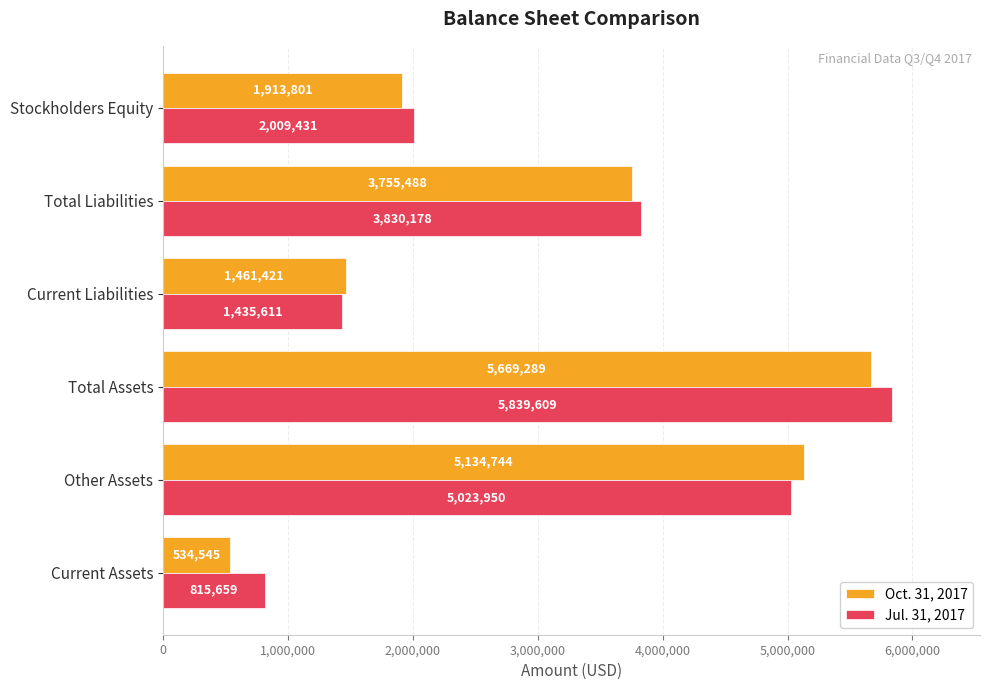

List the series in order of their overall mean, highest first.

Jul. 31, 2017, Oct. 31, 2017